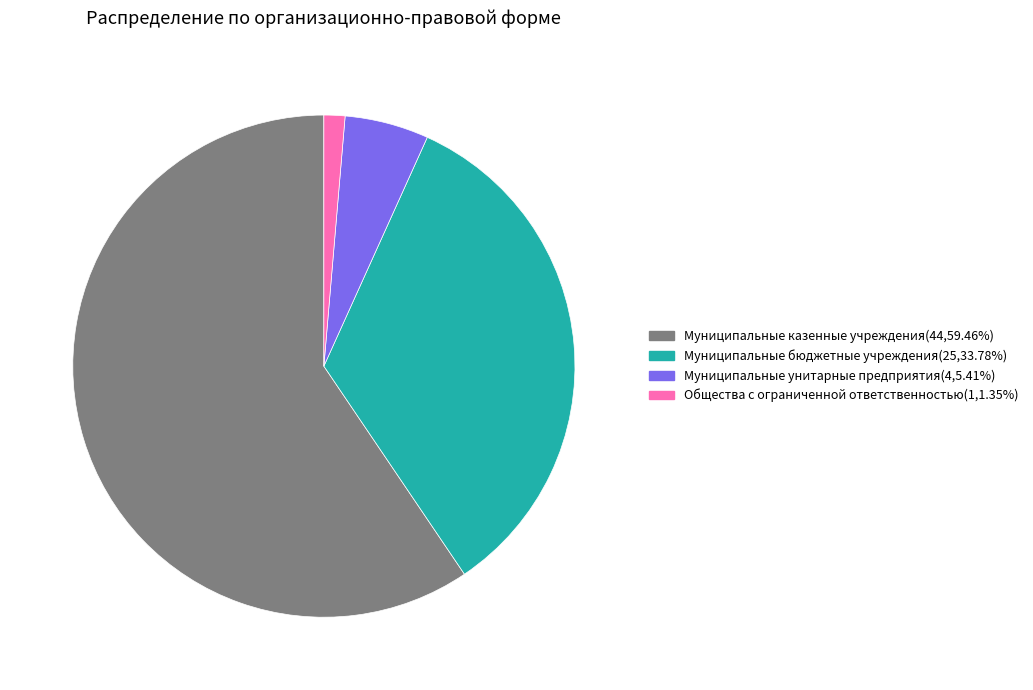

Combined, do Муниципальные унитарные предприятия and Общества с ограниченной ответственностью account for over 50%?

No